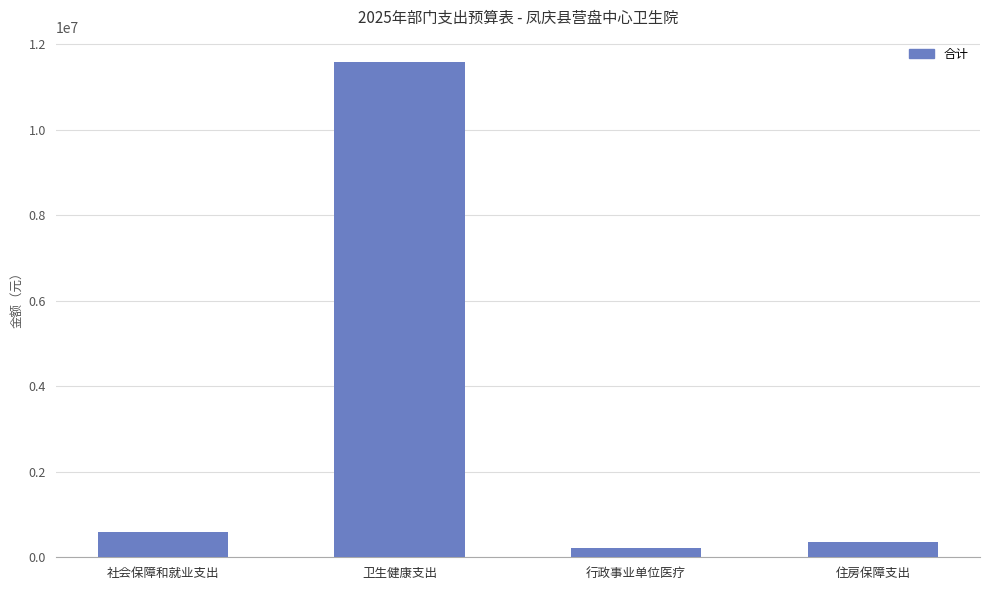

True or false: the data shows 367095.0 at 住房保障支出.

True